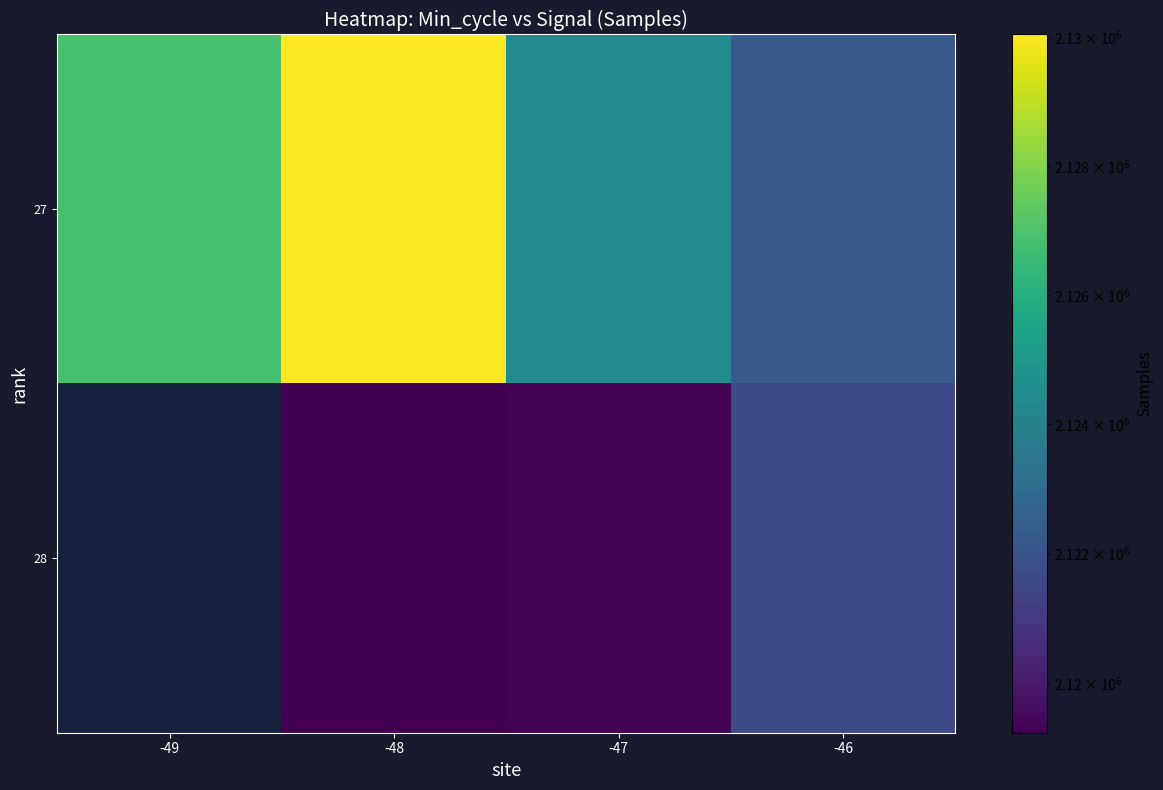

Rank the series at -48 from highest to lowest value.

27, 28